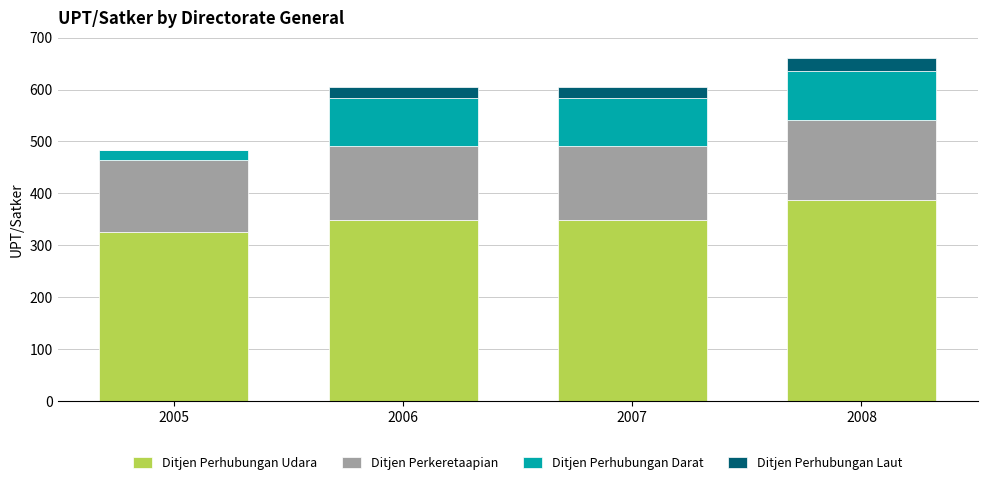

True or false: Ditjen Perhubungan Udara has a value of 529 at 2006.

False